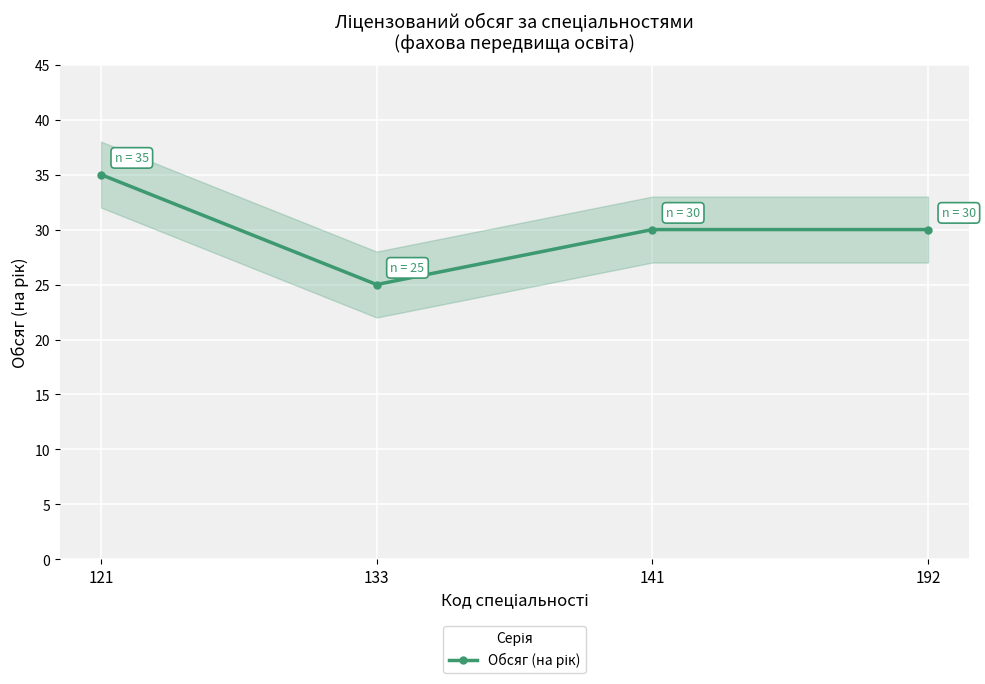

True or false: the data shows 48 at 192.

False